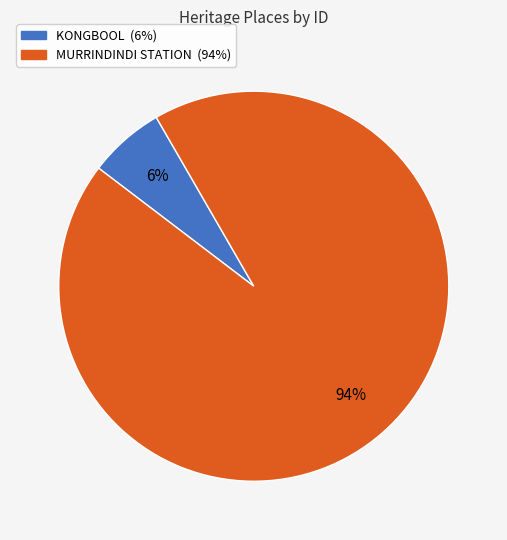

Between MURRINDINDI STATION and KONGBOOL, which is larger?

MURRINDINDI STATION